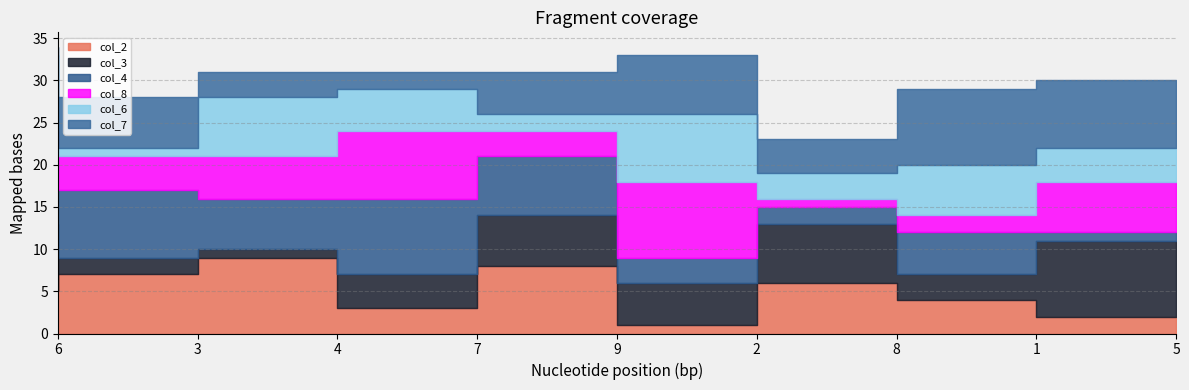

Between 2 and 1, which is larger?

1